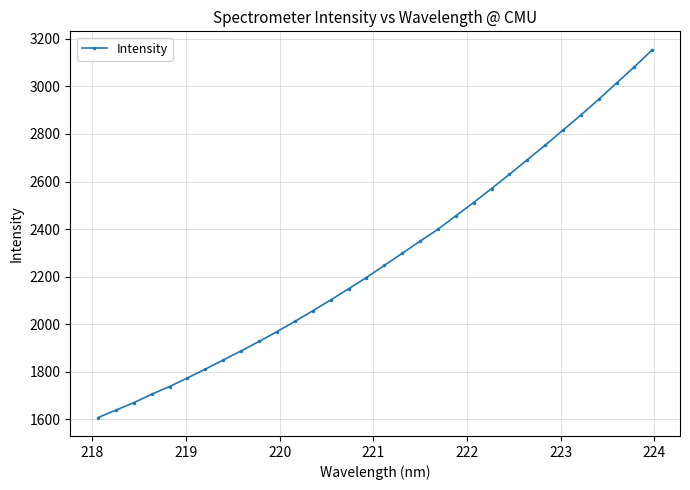

What is the greatest value displayed?

3154.3